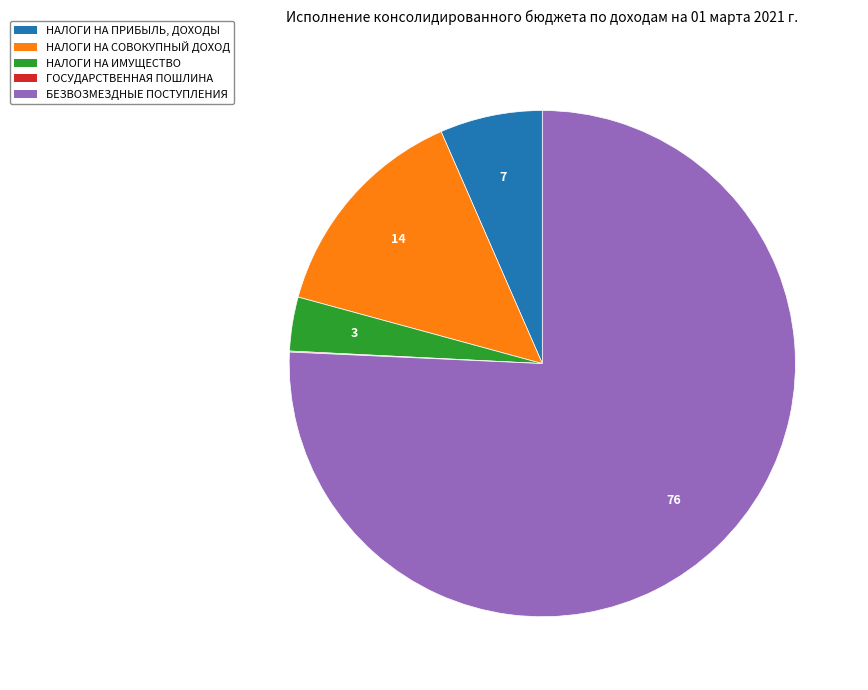

What is the largest slice in the pie chart?

БЕЗВОЗМЕЗДНЫЕ ПОСТУПЛЕНИЯ